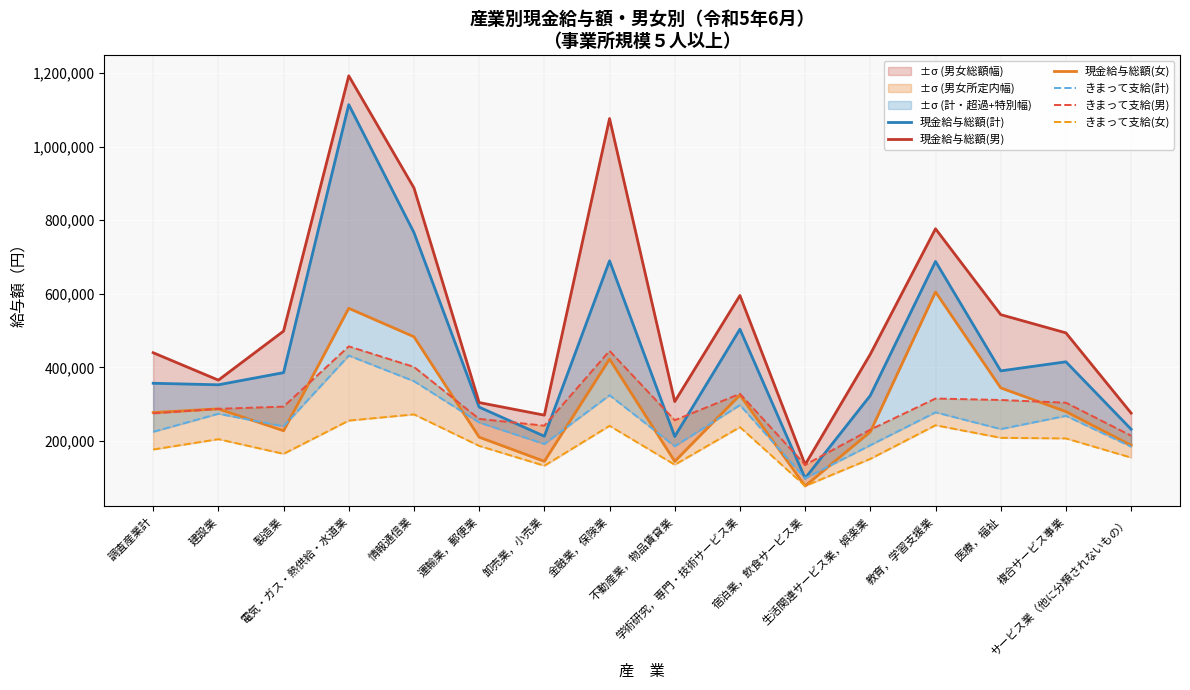

Which series has the largest total across all categories?

現金給与総額(男)